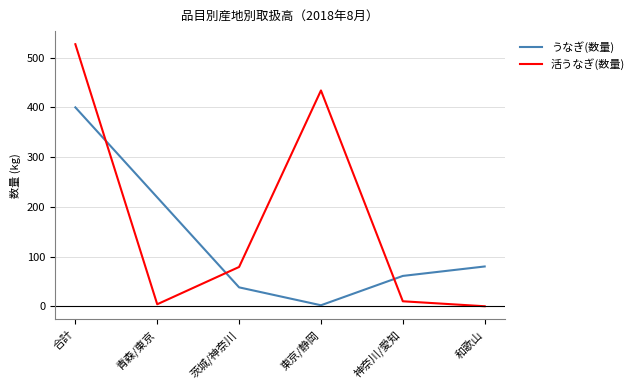

How many values in the 活うなぎ(数量) series are below 79?

3